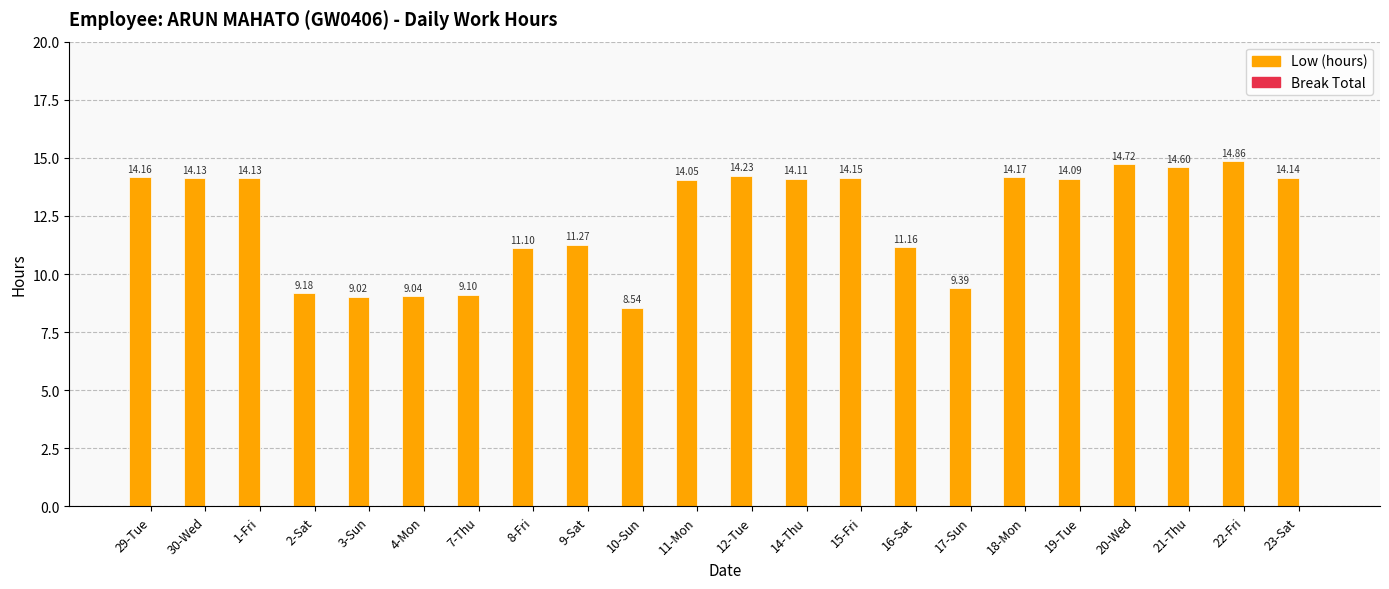

What is the difference between the maximum and minimum values?

6.3